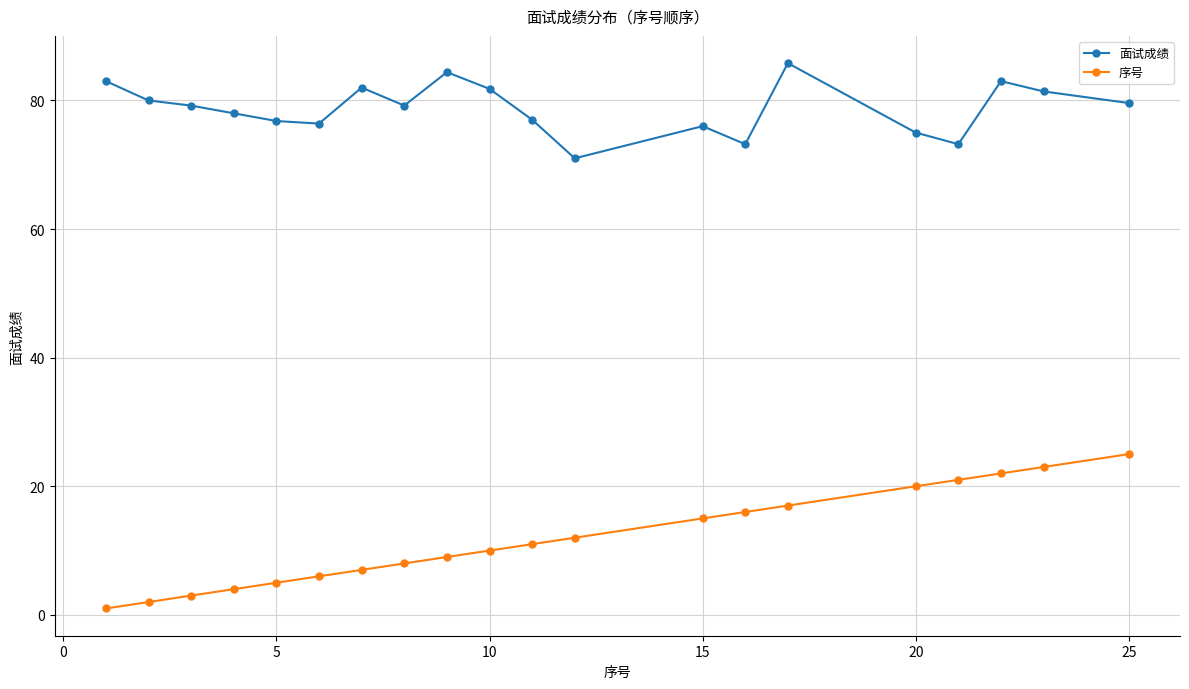

Which series has the largest total across all categories?

面试成绩